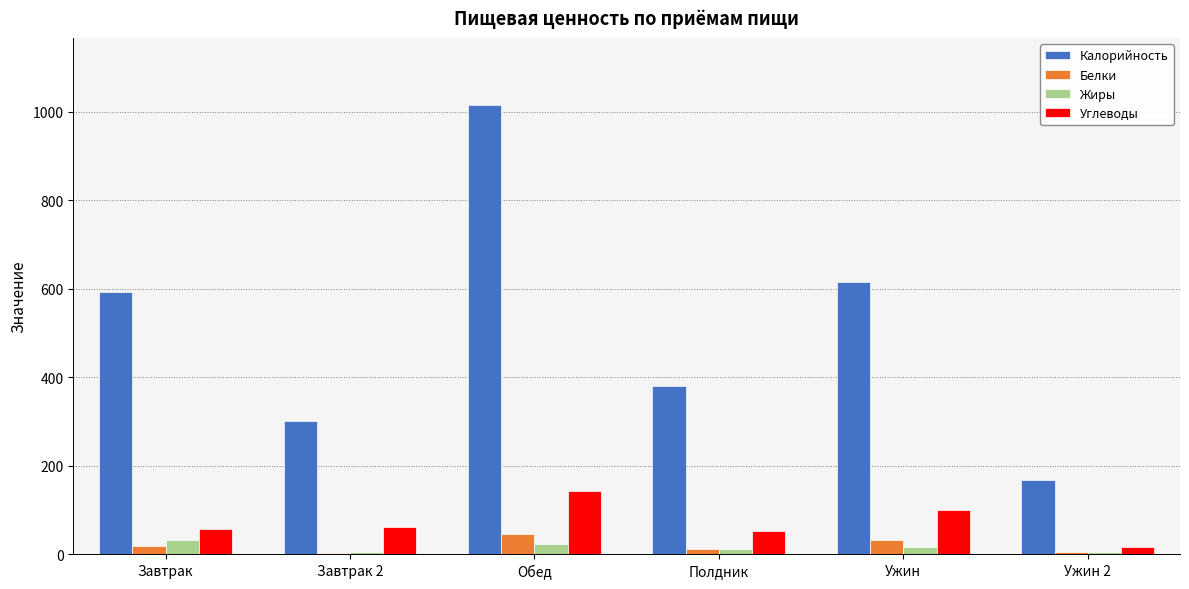

Between Завтрак and Ужин 2, which series saw the biggest shift?

Калорийность